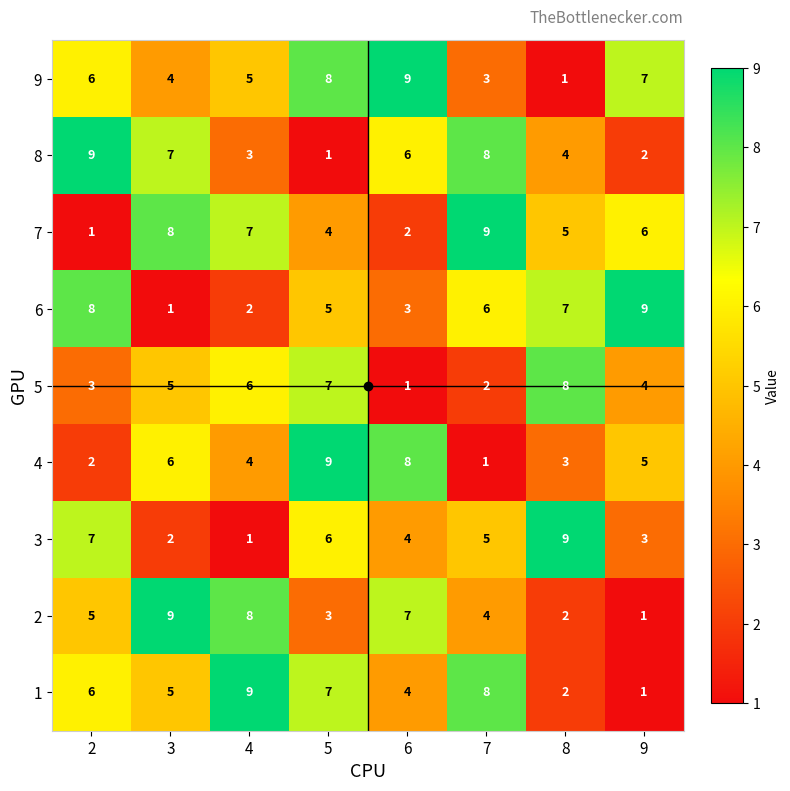

At which category is the sum across all series the highest?

5